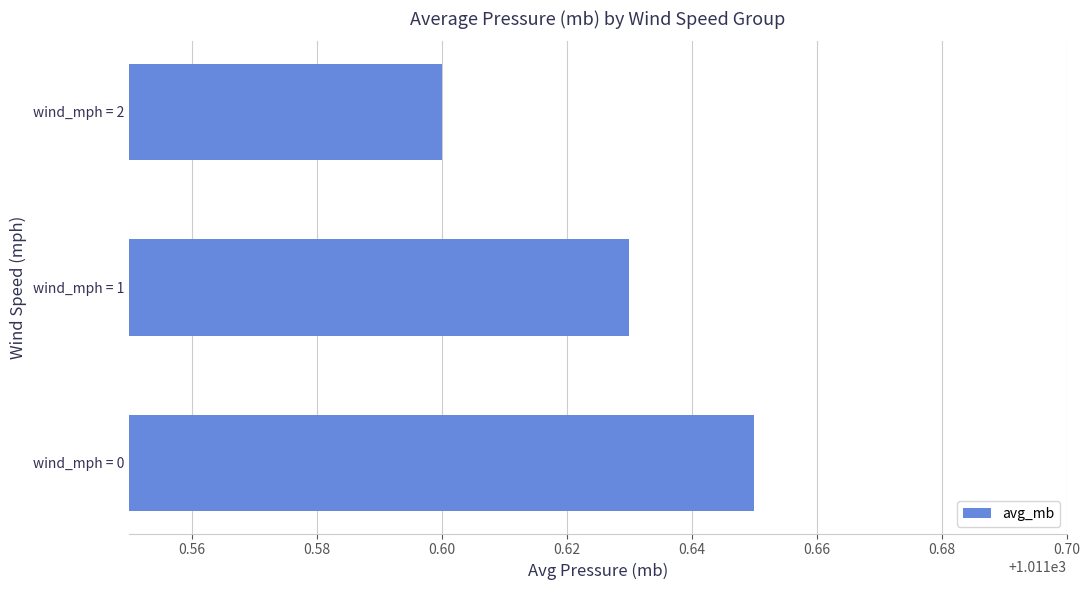

The chart shows a value of 1011.6 at wind_mph = 1. True or false?

True